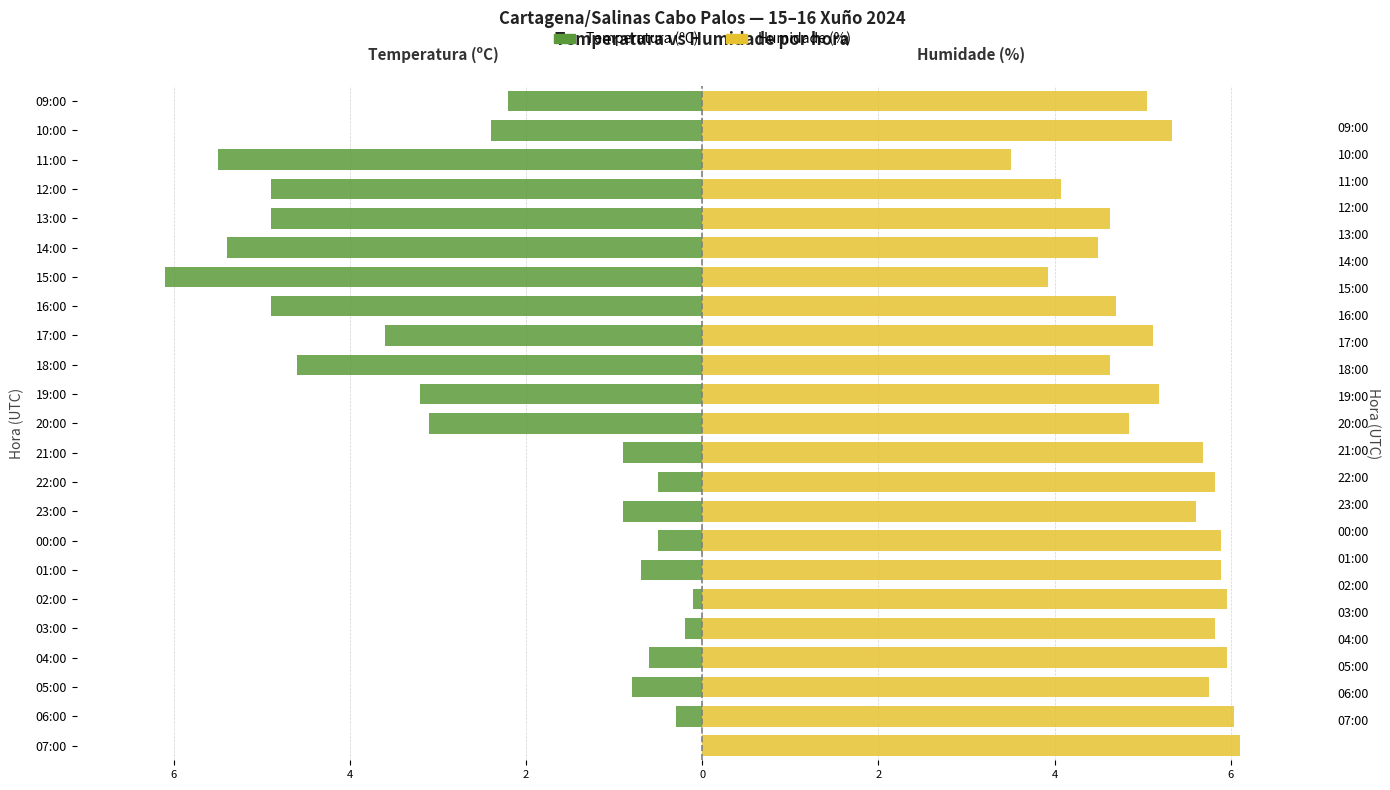

Which series changed the most between 02:00 and 17:00?

Temperatura (ºC)